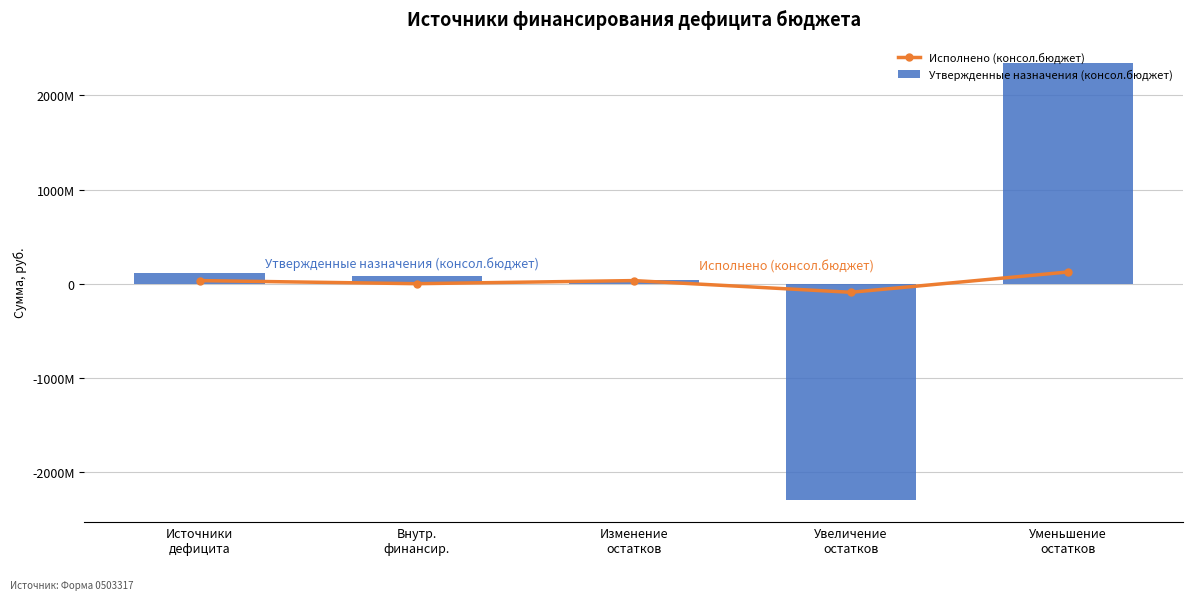

What are all the series names shown in the legend?

Исполнено (консол.бюджет), Утвержденные назначения (консол.бюджет)